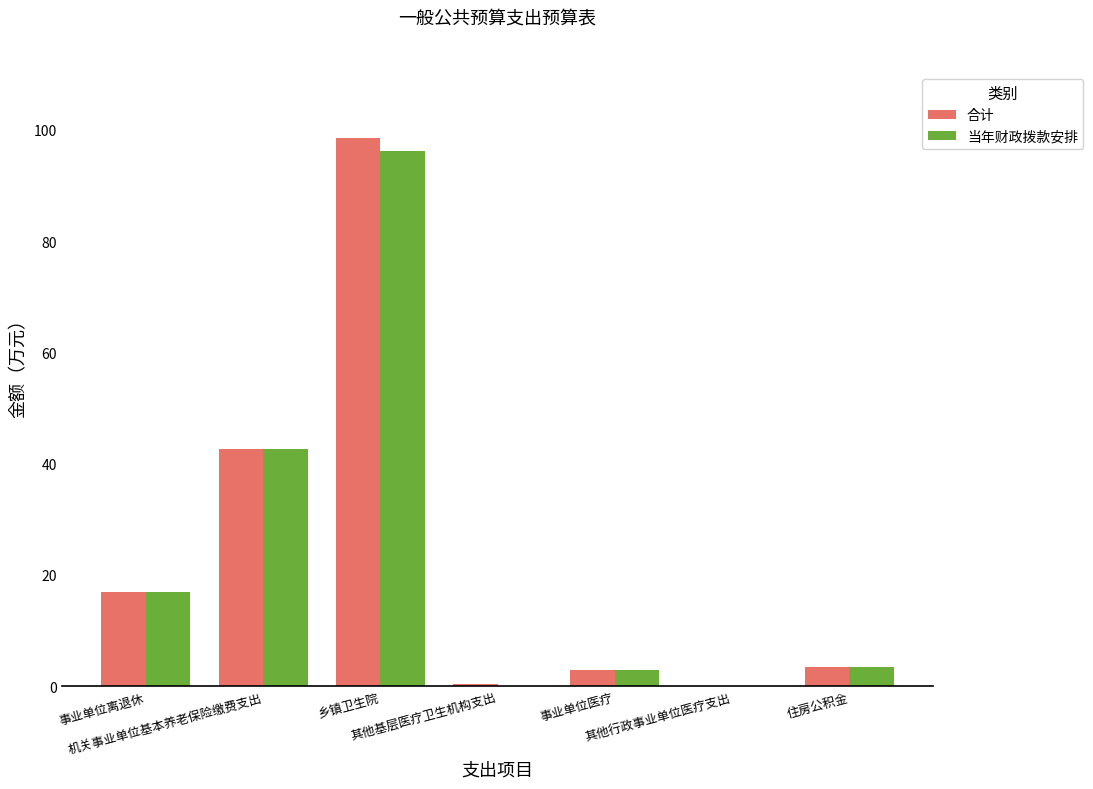

What is the sum of all 合计 values?

165.0